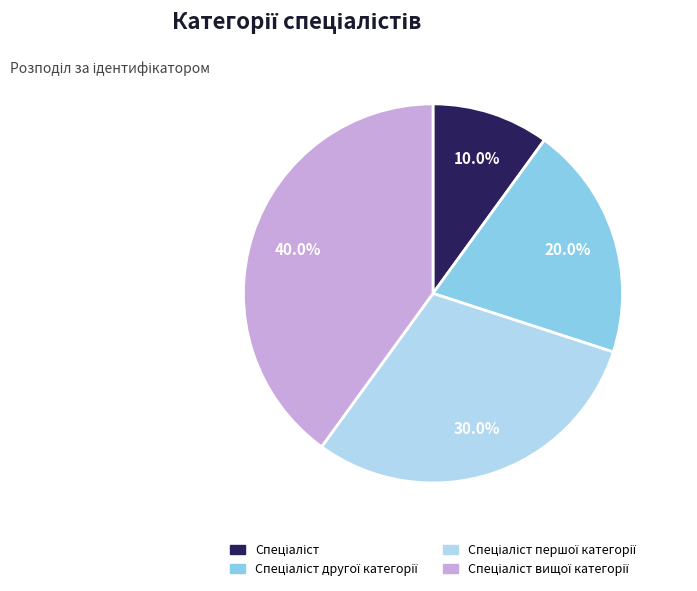

How many slices are in this pie chart?

4